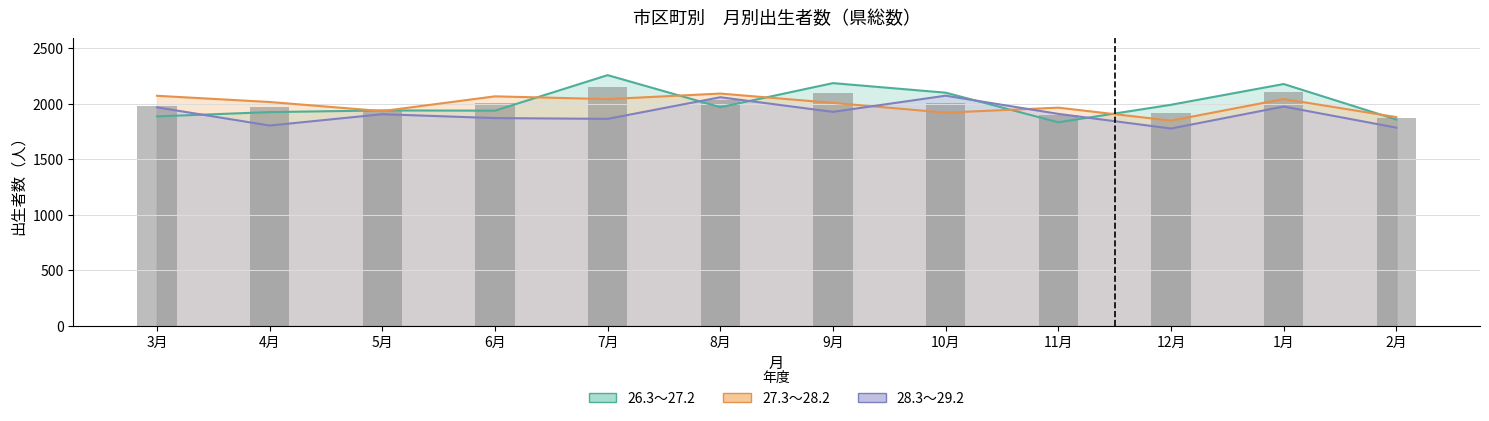

What are all the series names shown in the legend?

26.3～27.2, 27.3～28.2, 28.3～29.2